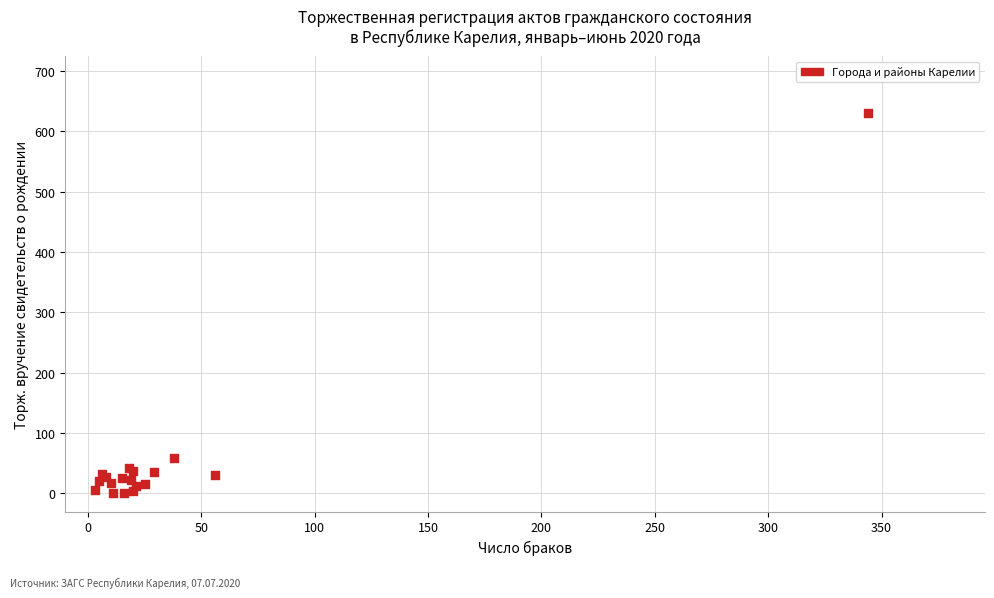

What Y value in the scatter plot is closest to 315?

59